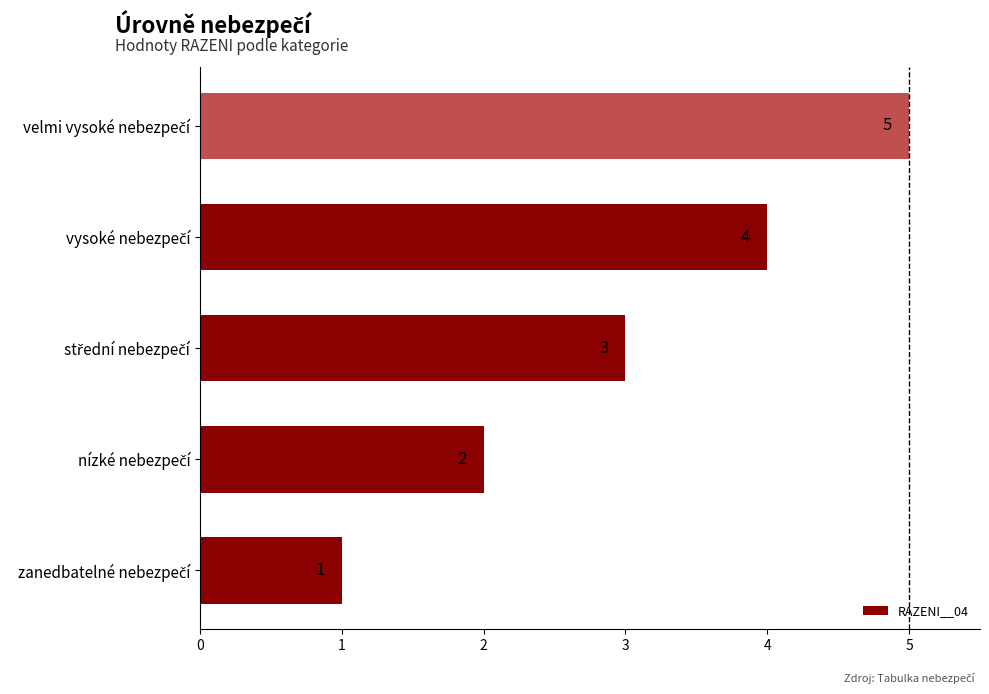

What is the minimum value shown in the chart?

1